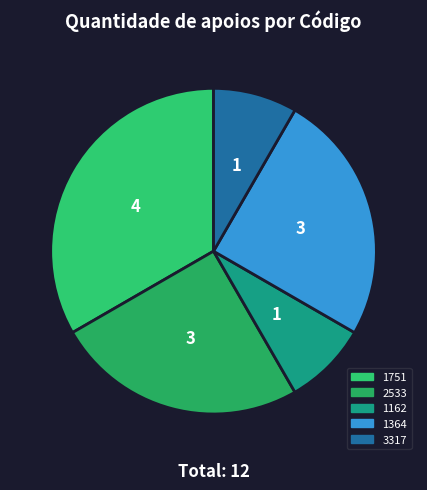

How many segments does this pie chart have?

5